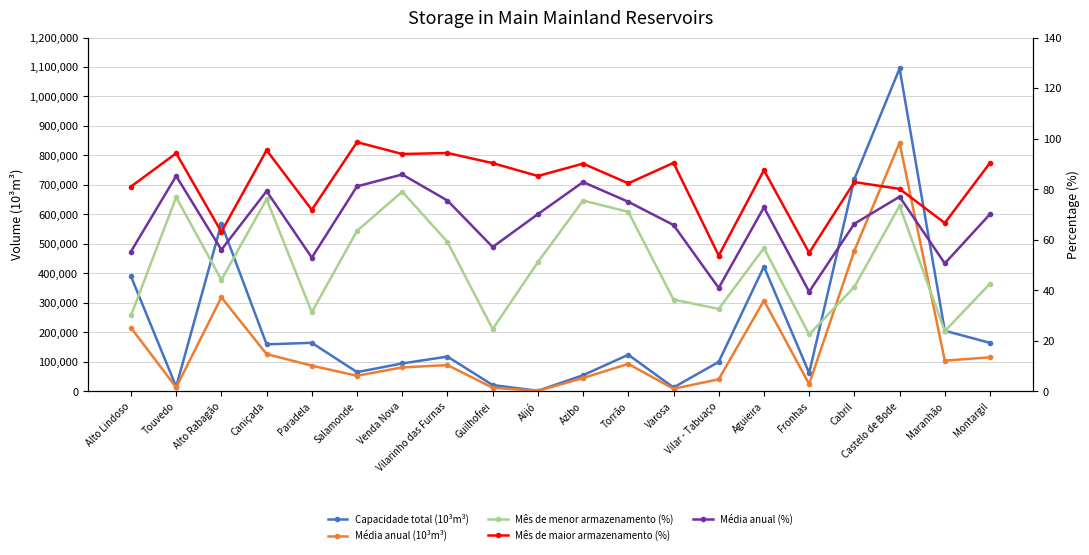

In Média anual (%), how many points are lower than both neighbors (excluding endpoints)?

6